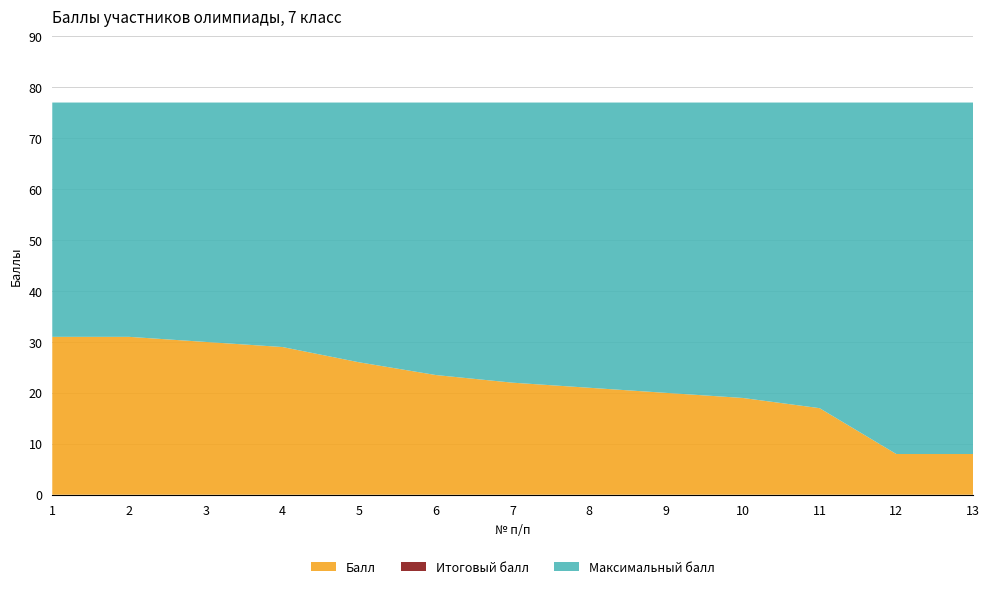

Reading right to left, extract all data points from this chart.

Балл: 8.0	8.0	17.0	19.0	20.0	21.0	22.0	23.5	26.0	29.0	30.0	31.0	31.0
Итоговый балл: 8.0	8.0	17.0	19.0	20.0	21.0	22.0	23.5	26.0	29.0	30.0	31.0	31.0
Максимальный балл: 77.0	77.0	77.0	77.0	77.0	77.0	77.0	77.0	77.0	77.0	77.0	77.0	77.0